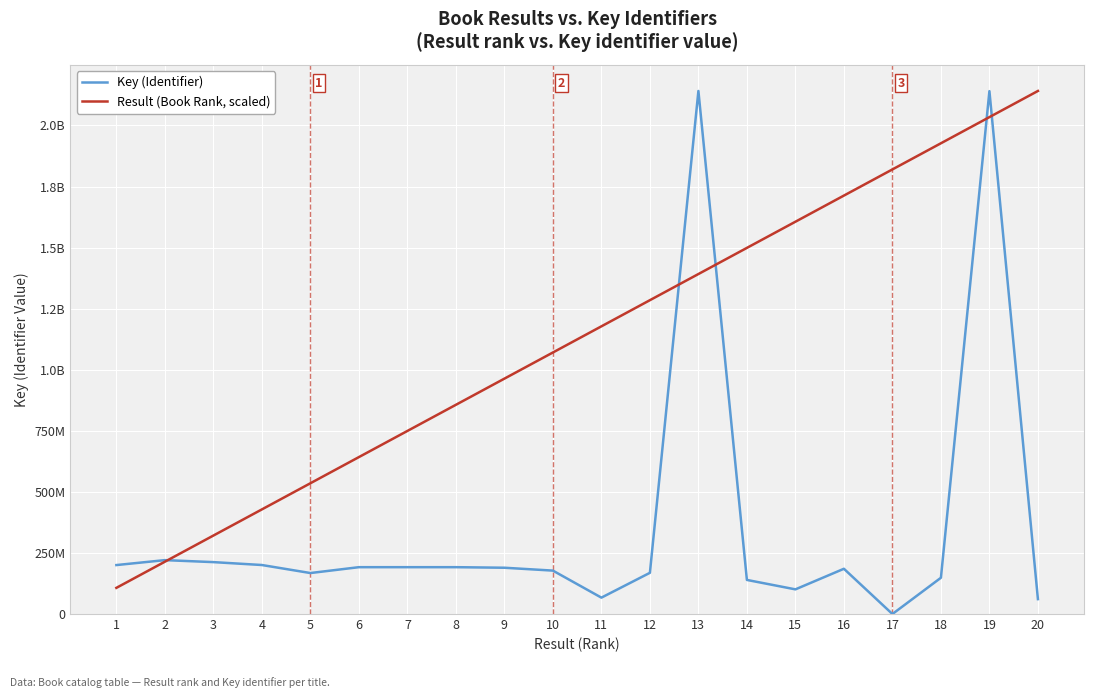

What are all the series names shown in the legend?

Key (Identifier), Result (Book Rank, scaled)